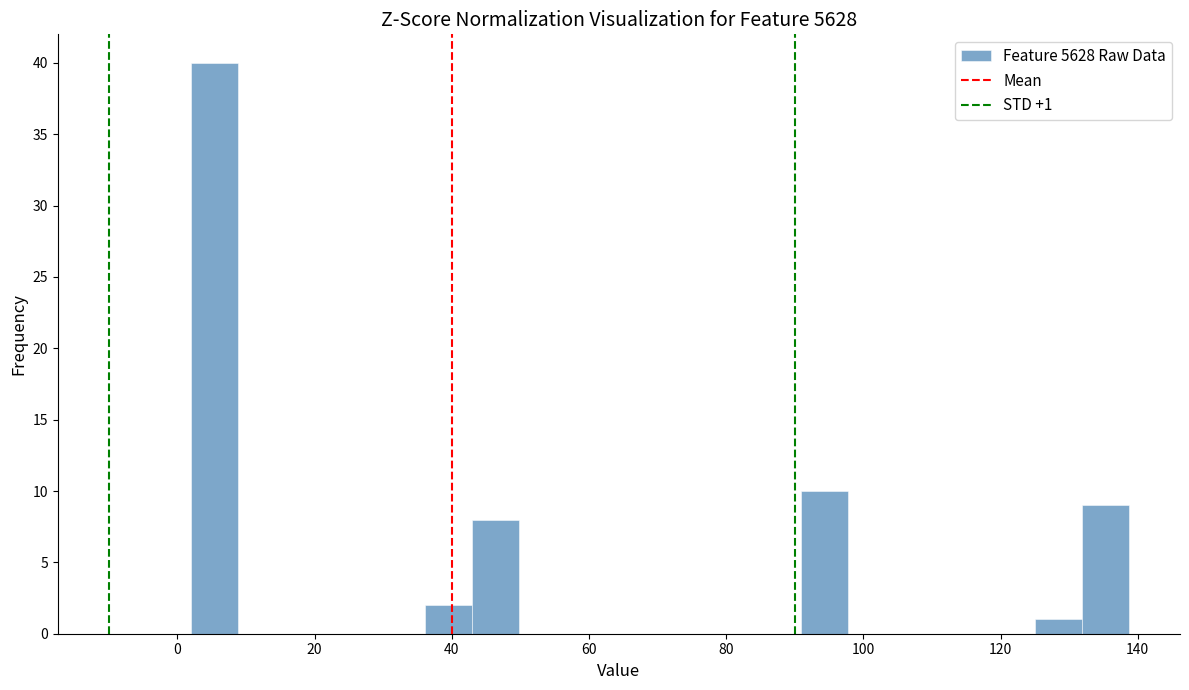

Around what value on the x-axis is the tallest bar? Give the approximate position of its centre, as read against the axis.

6